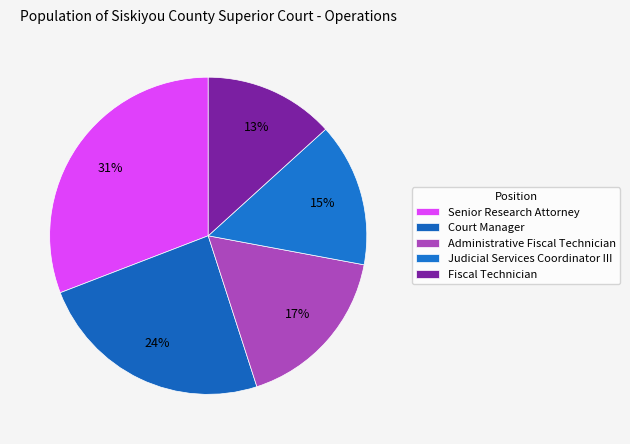

Count the number of slices in the pie.

5